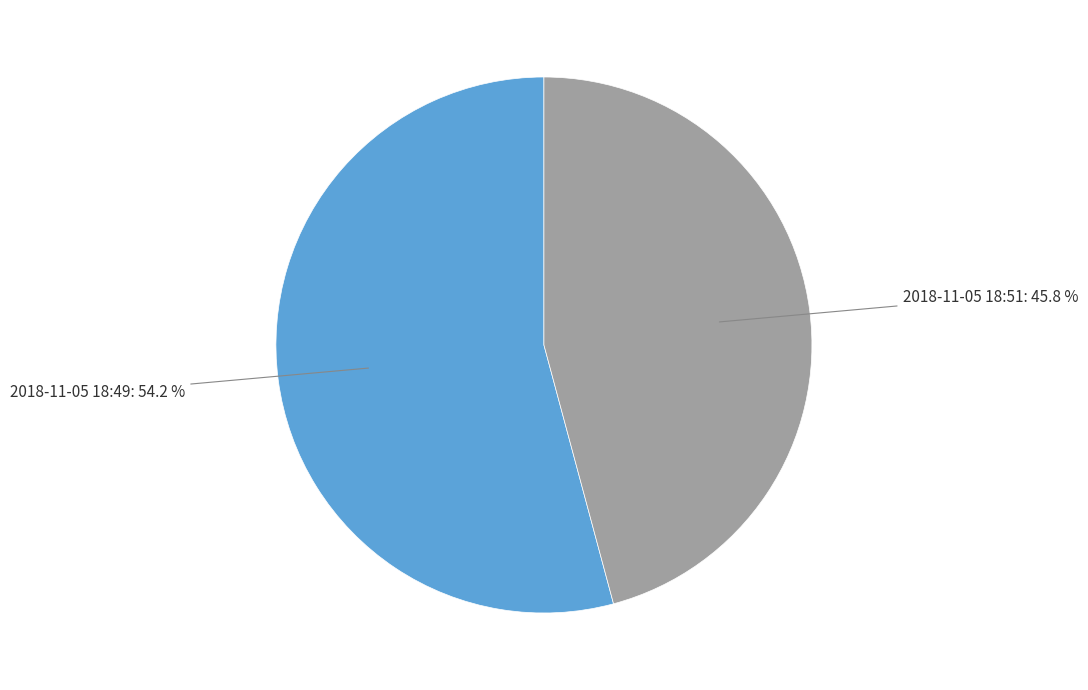

Does any single category account for the majority?

Yes